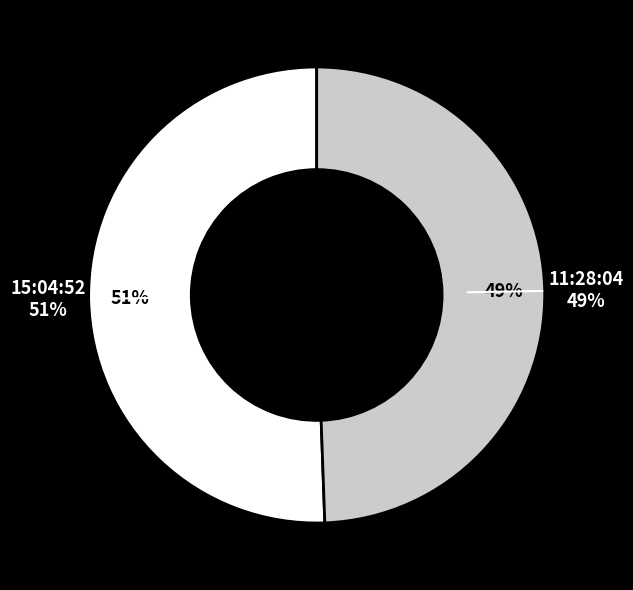

Is it true that 15:04:52 is 60% of the pie?

False